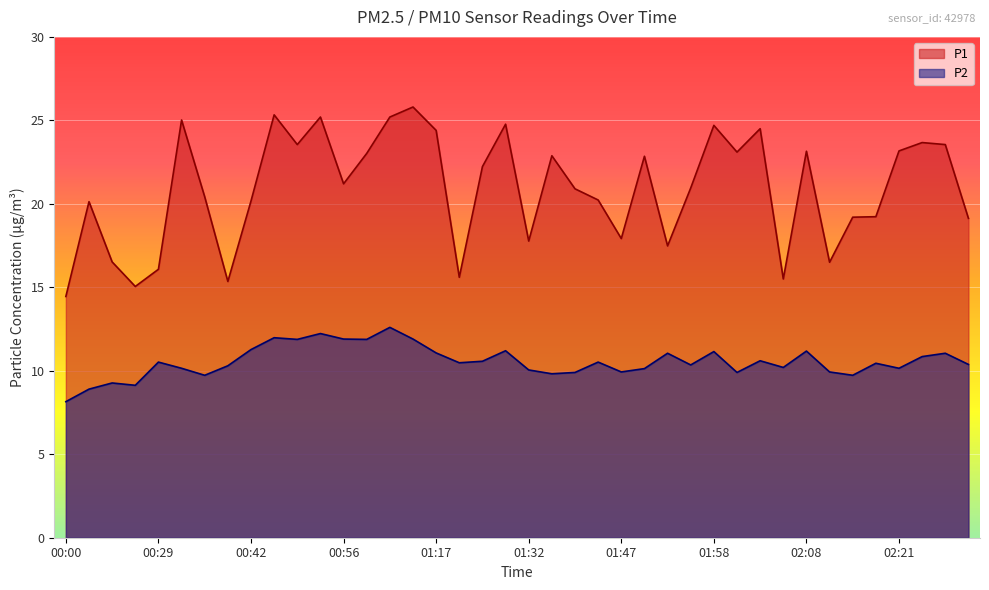

True or false: P2 and P1 cross at least once.

False